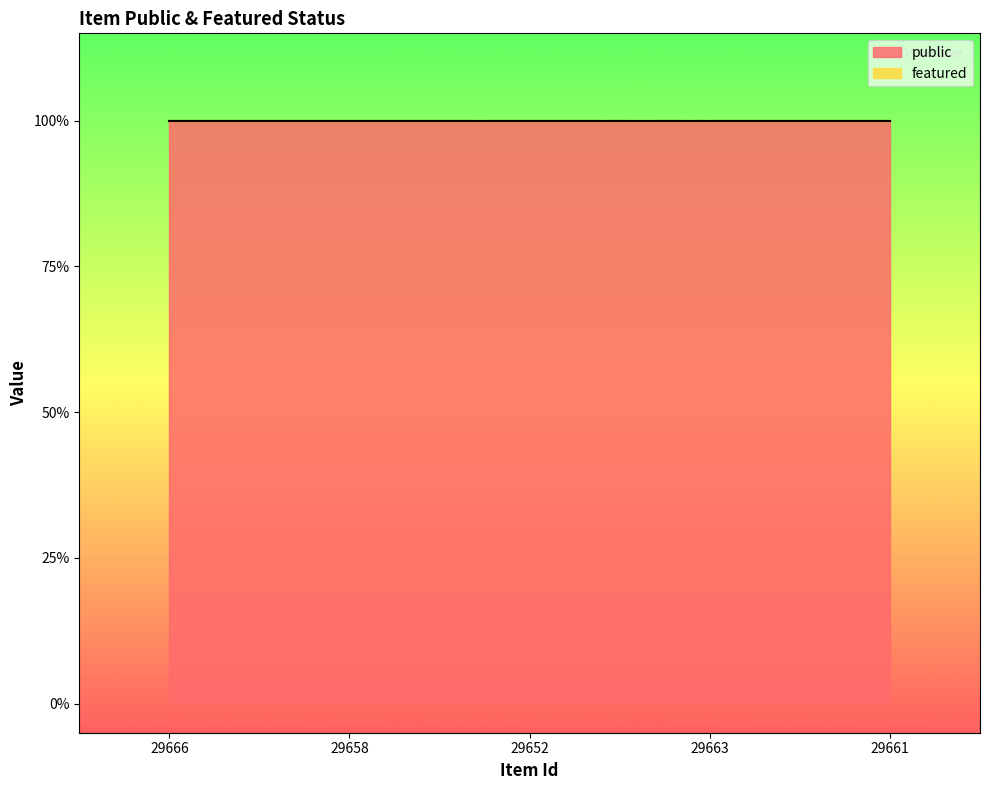

The value of public at 29663 is 2. True or false?

False